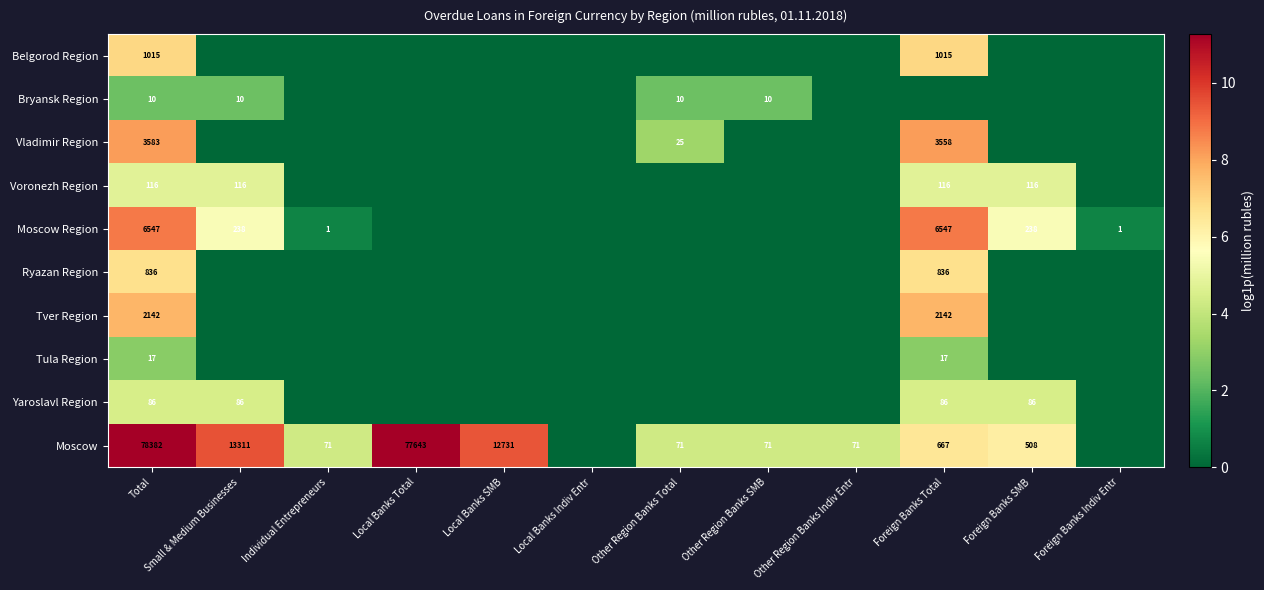

Which has a higher value, Small & Medium Businesses or Foreign Banks Total?

Foreign Banks Total